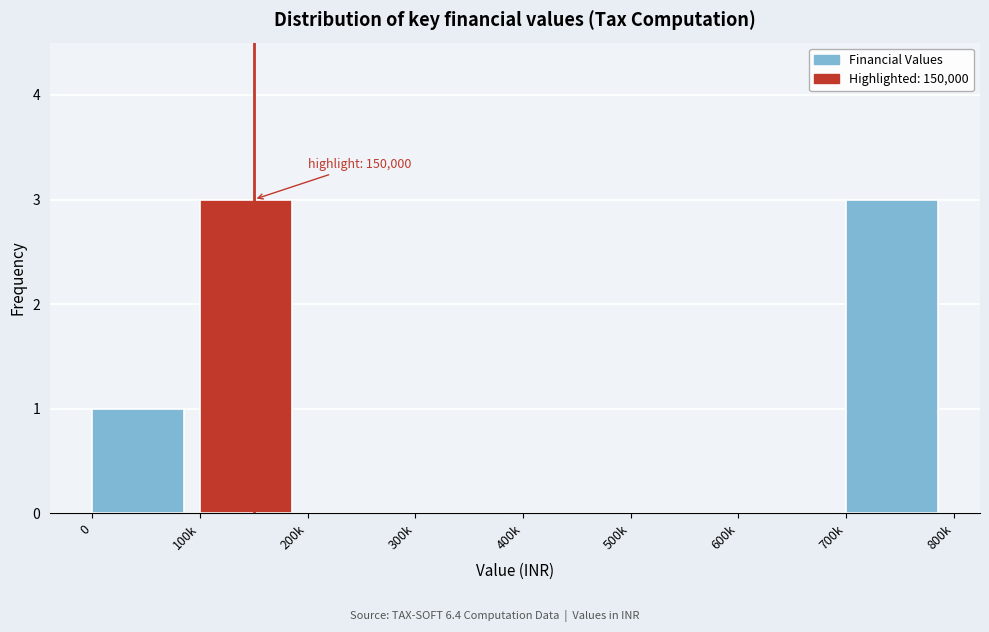

Reading right to left, transcribe all the data shown in this chart.

700k=3	600k=0	500k=0	400k=0	300k=0	200k=0	100k=3	0=1